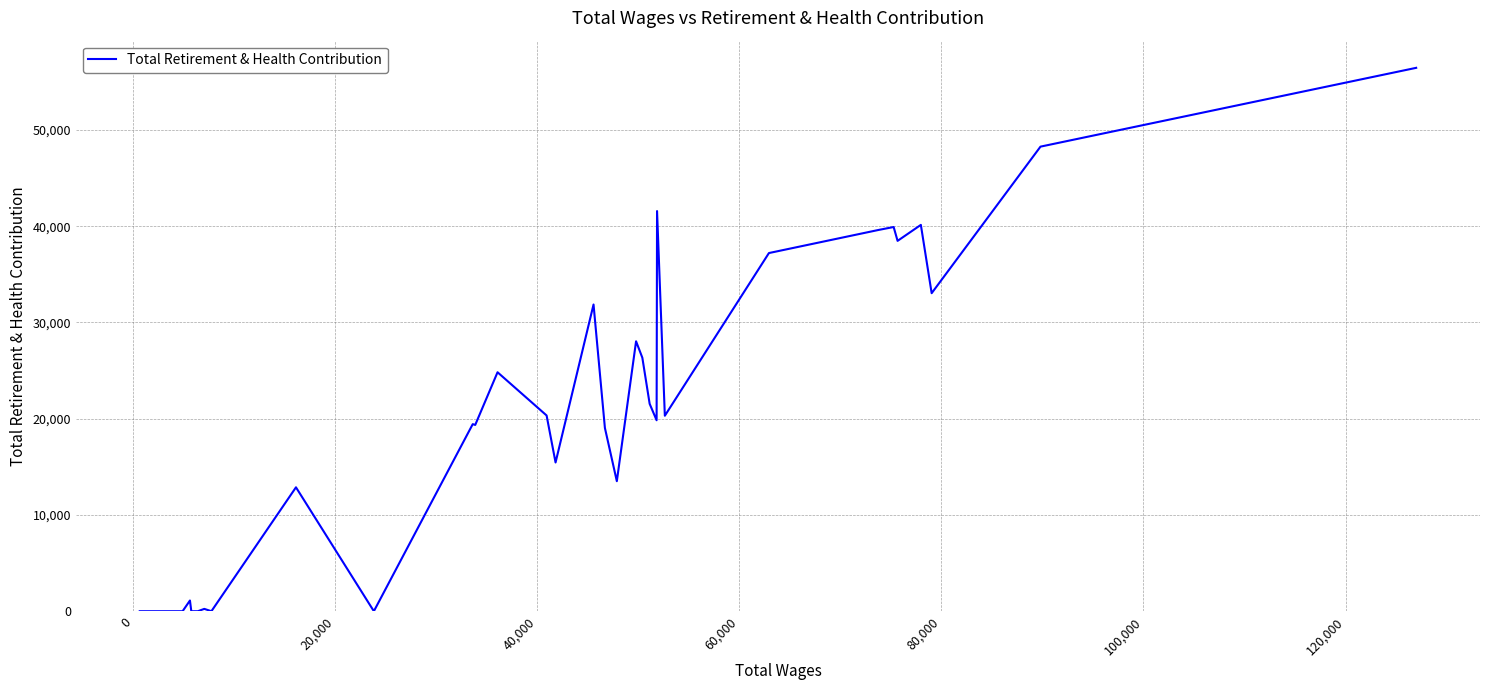

Is this an area chart (filled region under the line)?

No